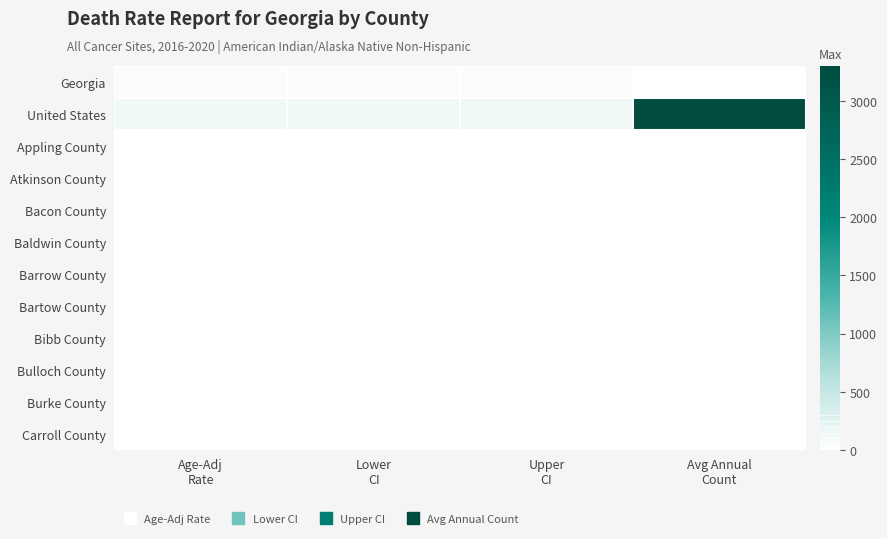

List the series in order of their peak value, highest first.

United States, Georgia, Appling County, Atkinson County, Bacon County, Baldwin County, Barrow County, Bartow County, Bibb County, Bulloch County, Burke County, Carroll County